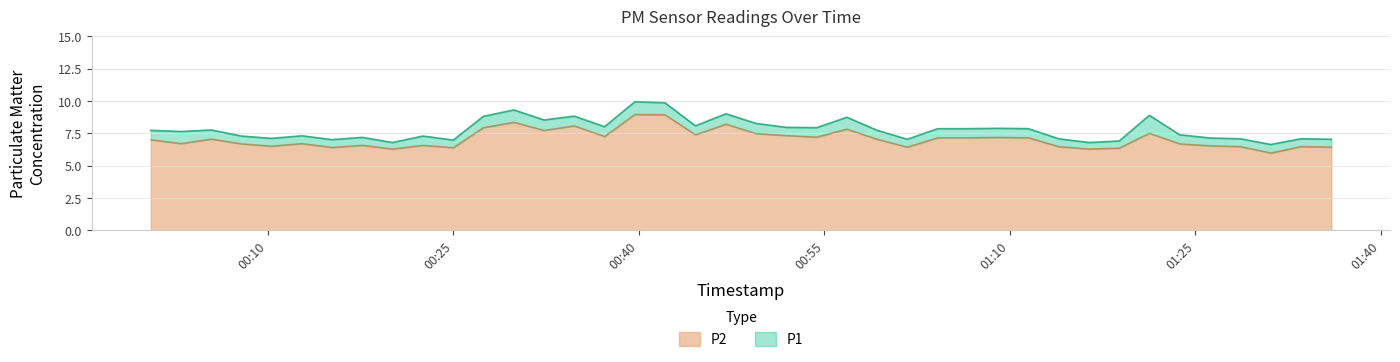

What is the minimum value for P2?

6.0